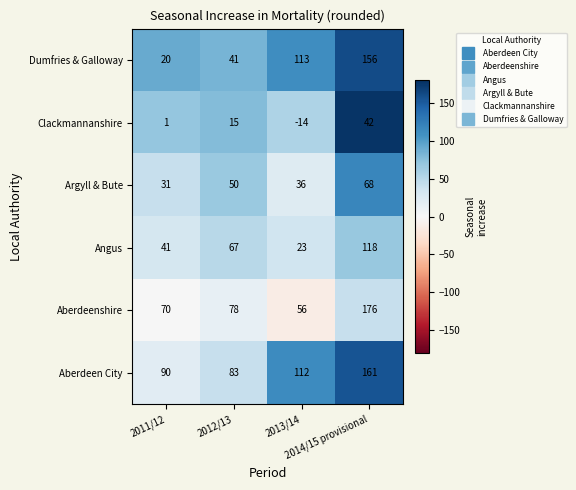

Count the Dumfries & Galloway values in the range 41 to 156.

3